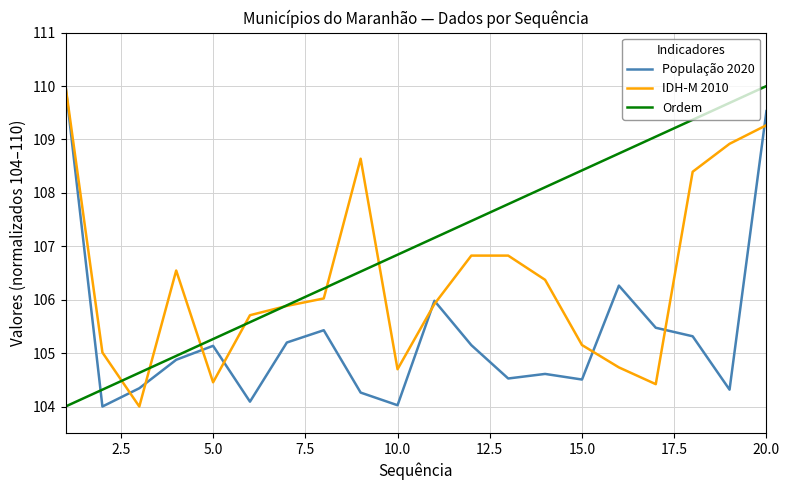

Rank the series by their average value, from lowest to highest.

População 2020, IDH-M 2010, Ordem